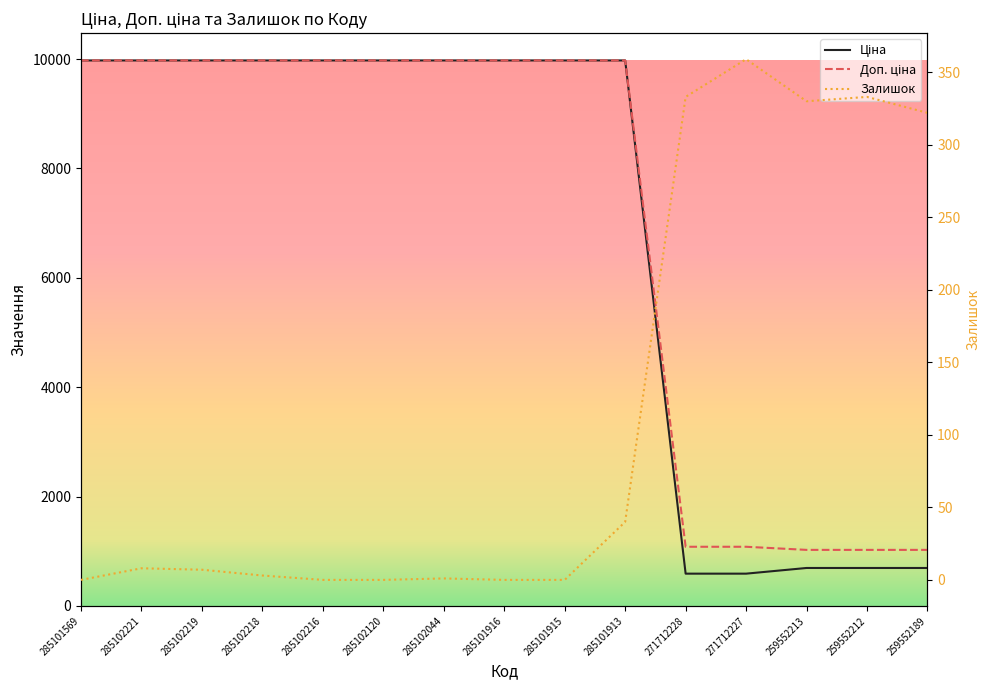

At how many categories does at least one series exceed 4058?

10